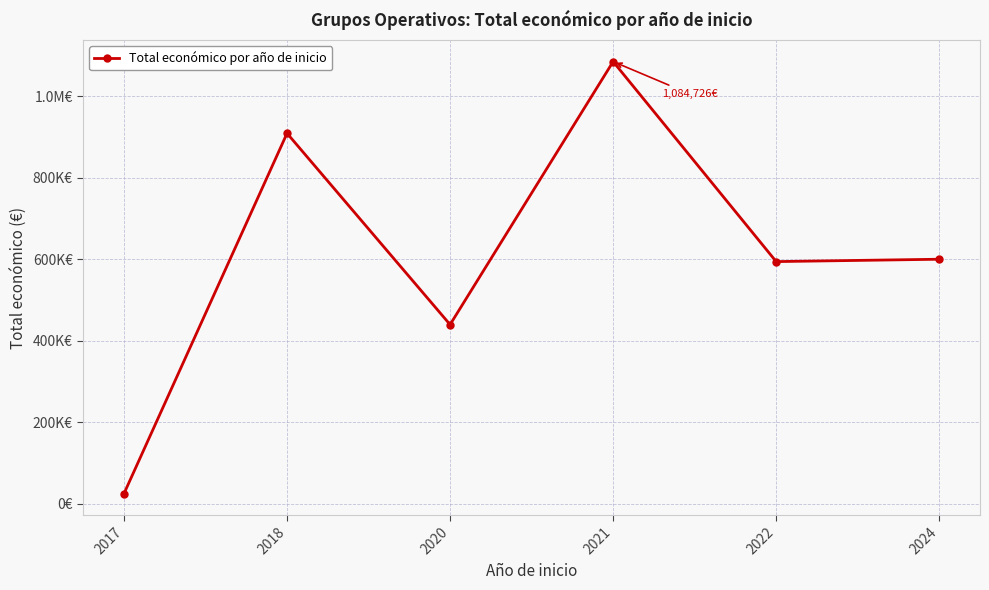

What value does the data have at 2021?

1084726